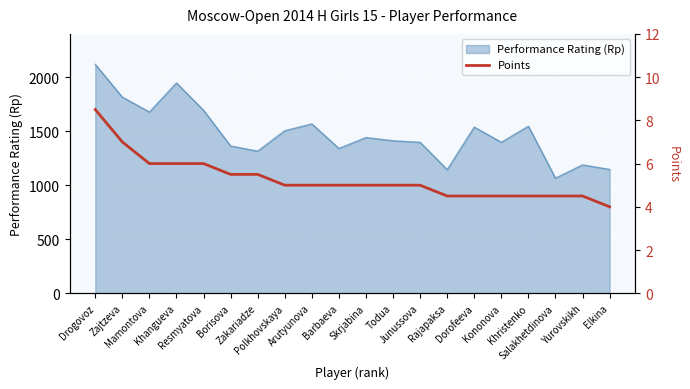

What is the highest value of the Performance Rating (Rp) series?

2118